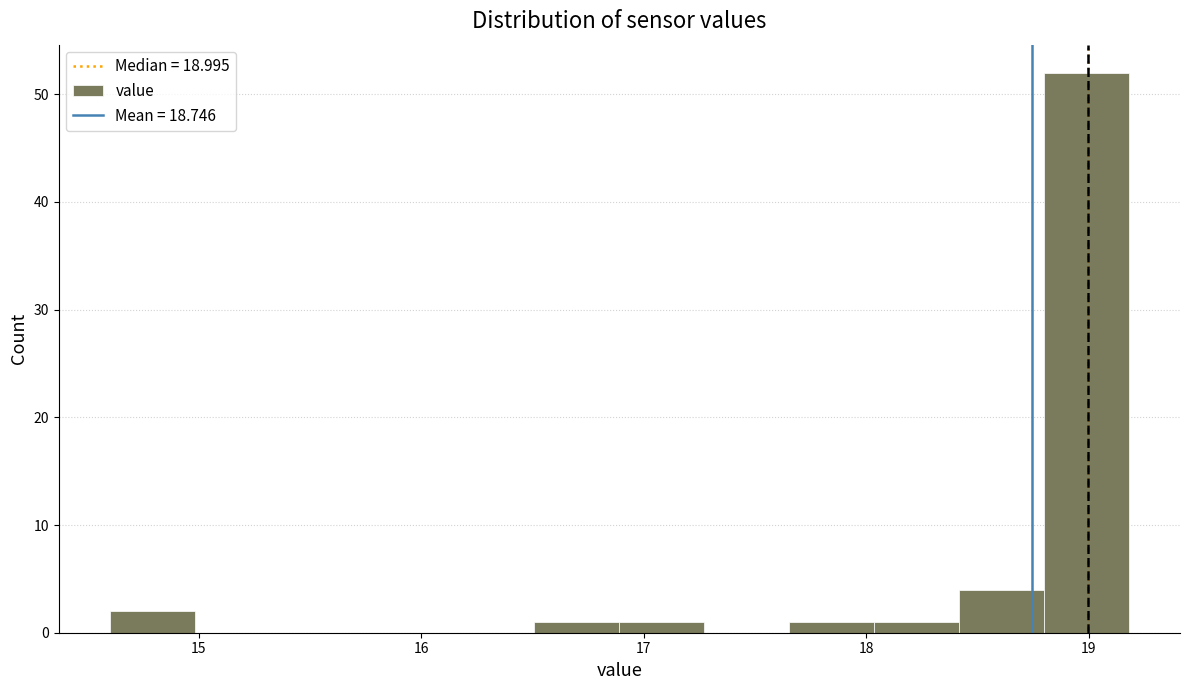

Read against the x-axis, roughly where is the centre of the tallest bar?

19.0